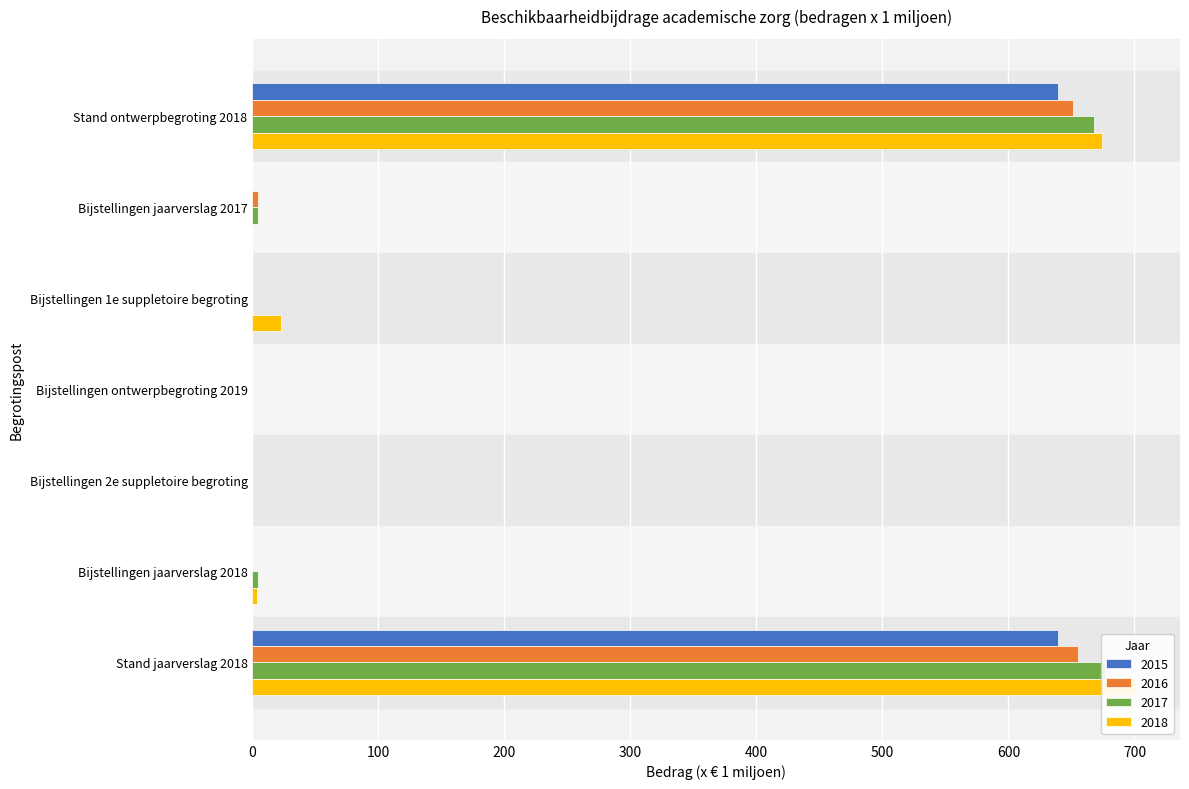

What position from the left is Bijstellingen 1e suppletoire begroting?

3